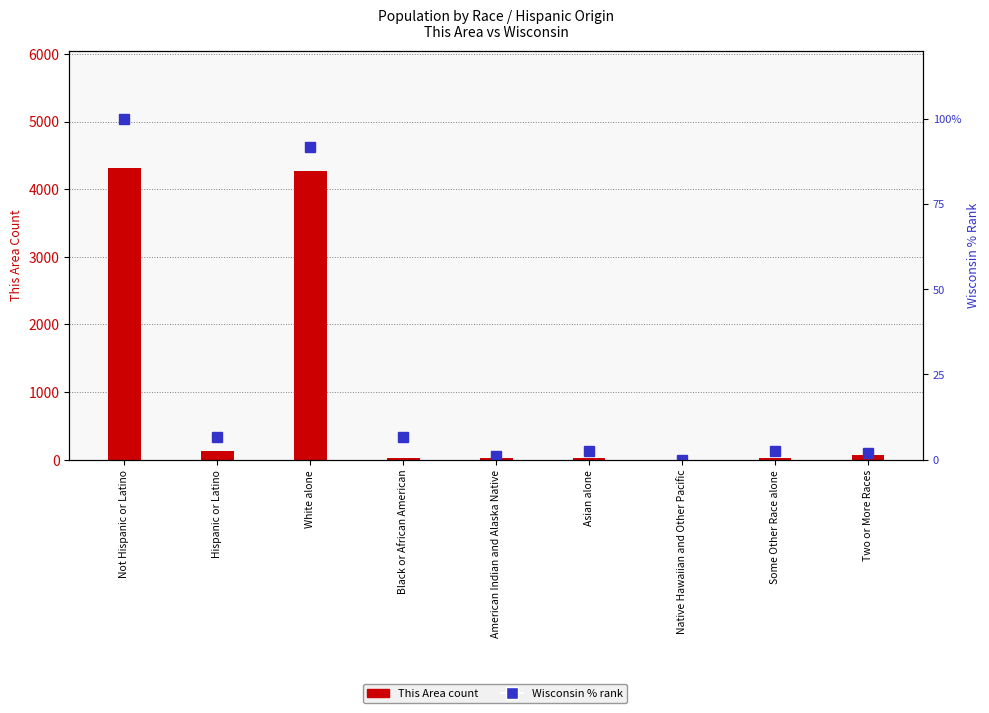

Does the chart contain stacked bars?

No